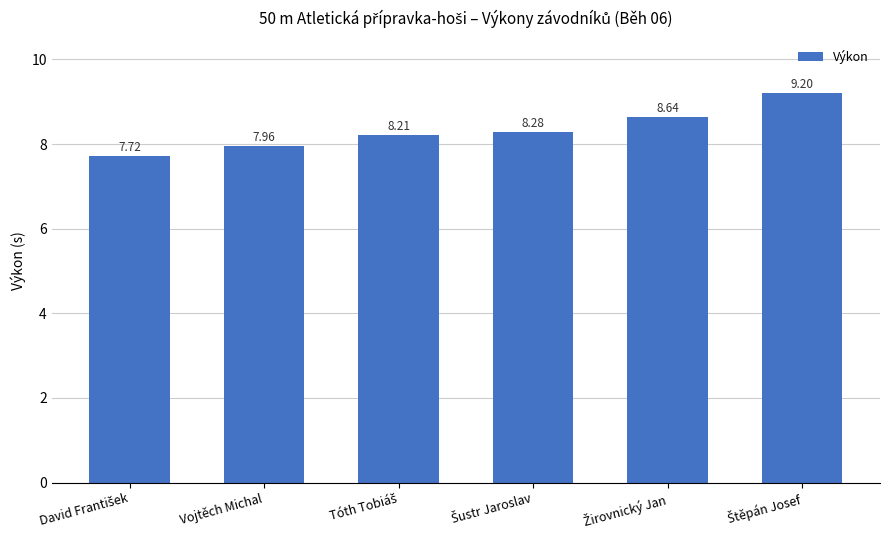

What is the sum of all values?

50.0